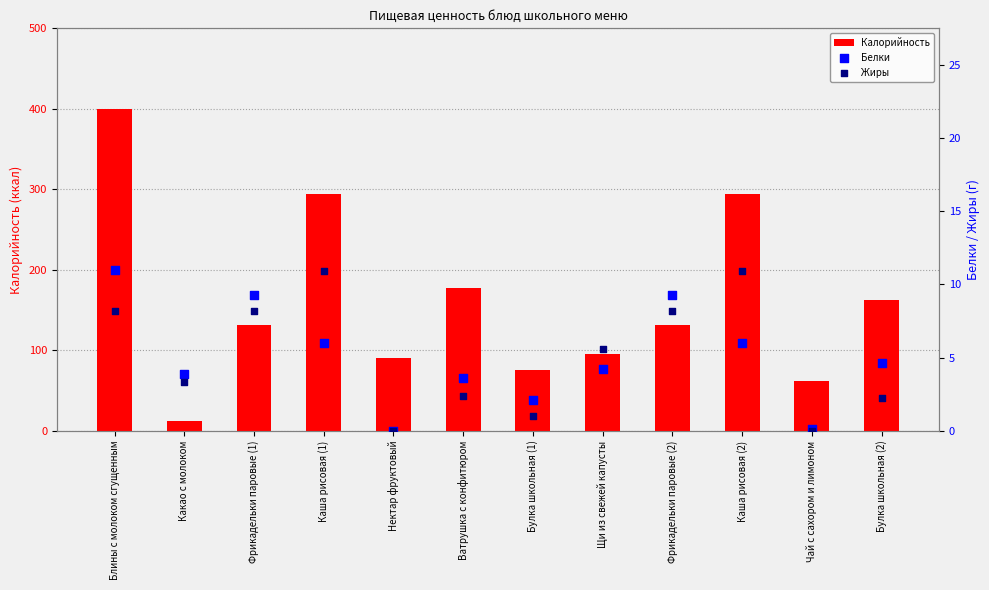

What are all the series names shown in the legend?

Калорийность, Белки, Жиры